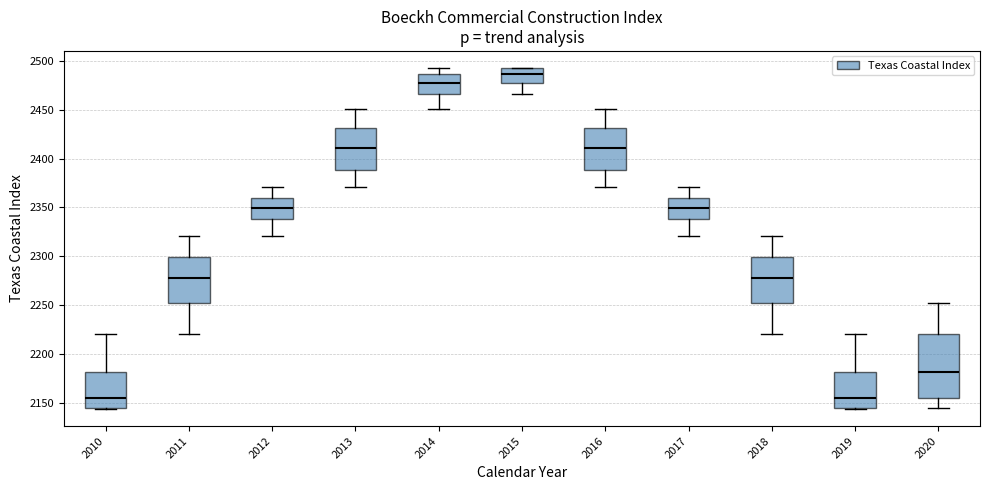

Which box is the tallest, from its lower edge to its upper edge?

2020